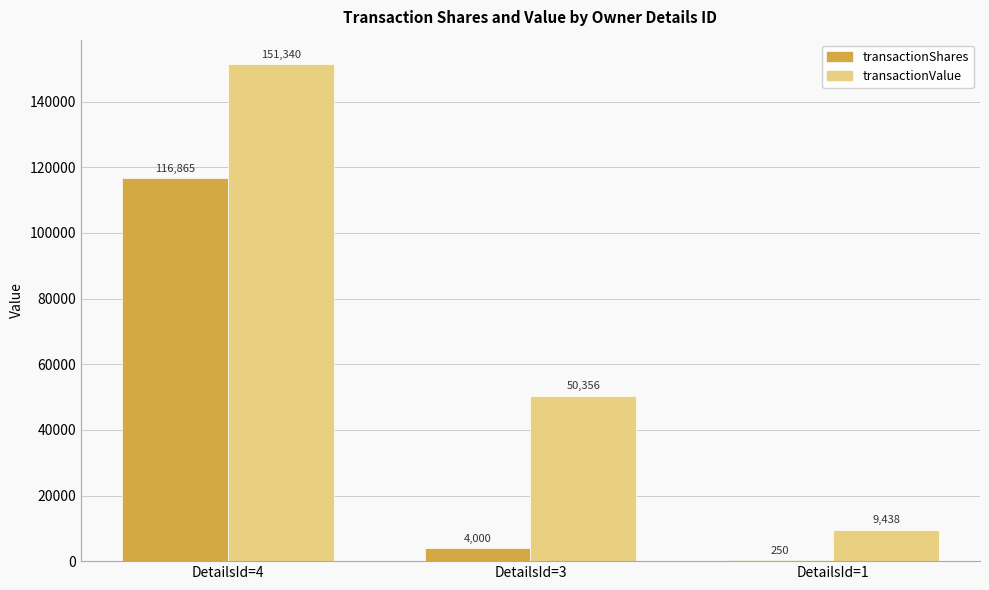

At which label does transactionValue first exceed 50356?

DetailsId=4